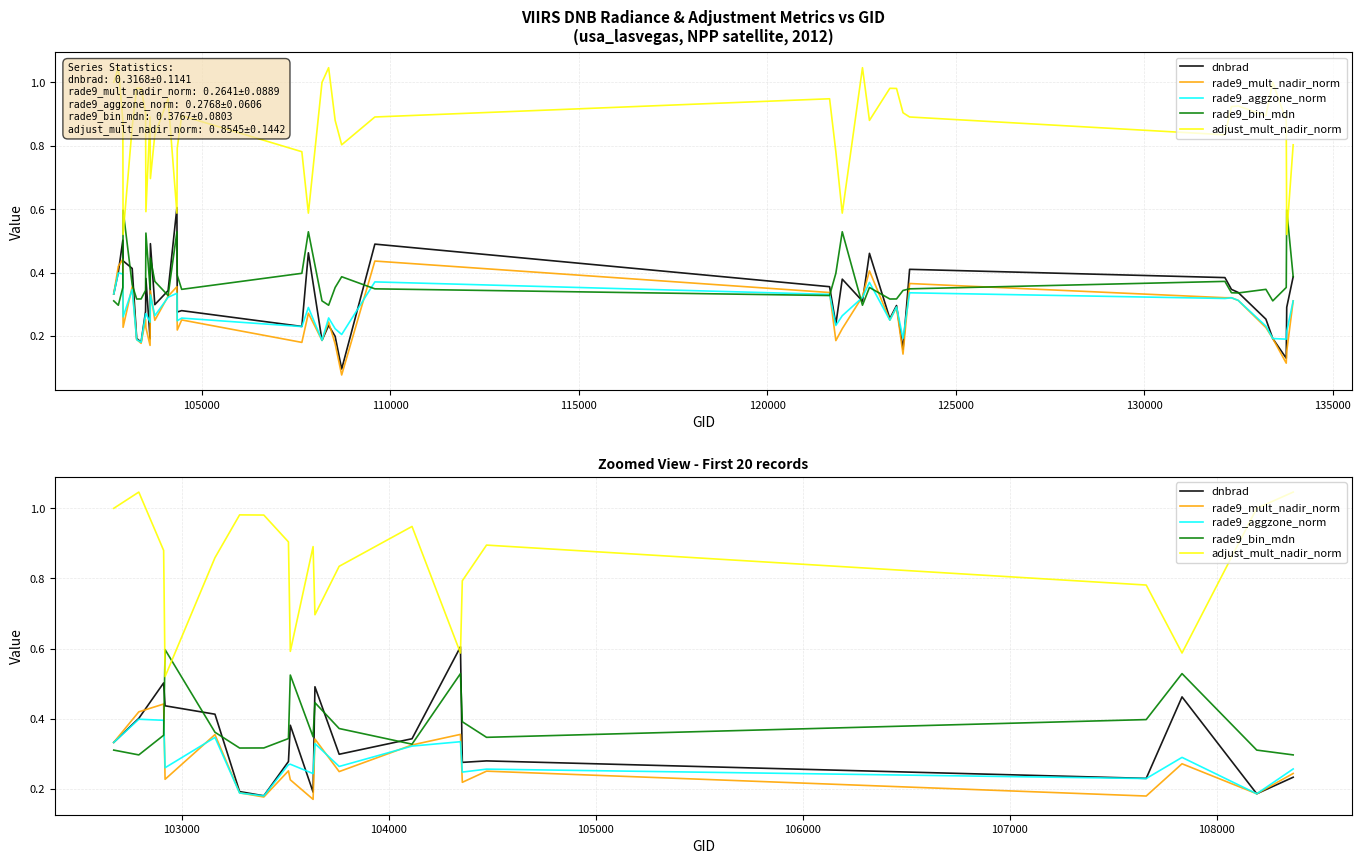

Which series has the largest range (max minus min)?

adjust_mult_nadir_norm